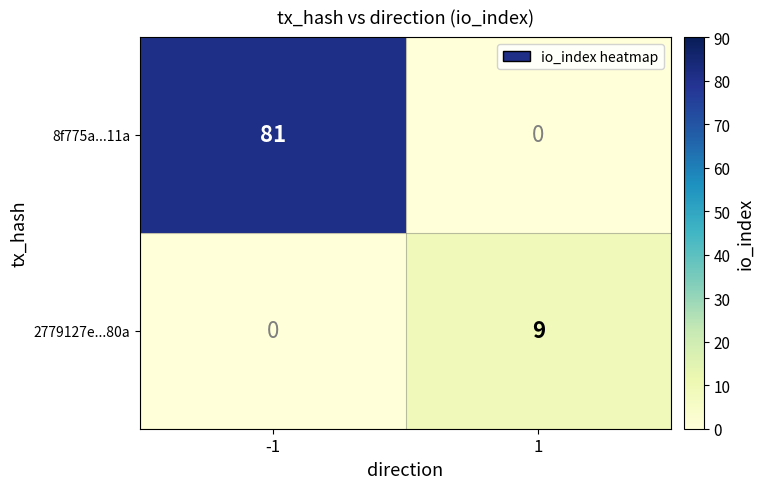

Read the 2779127e...80a value at 1.

9